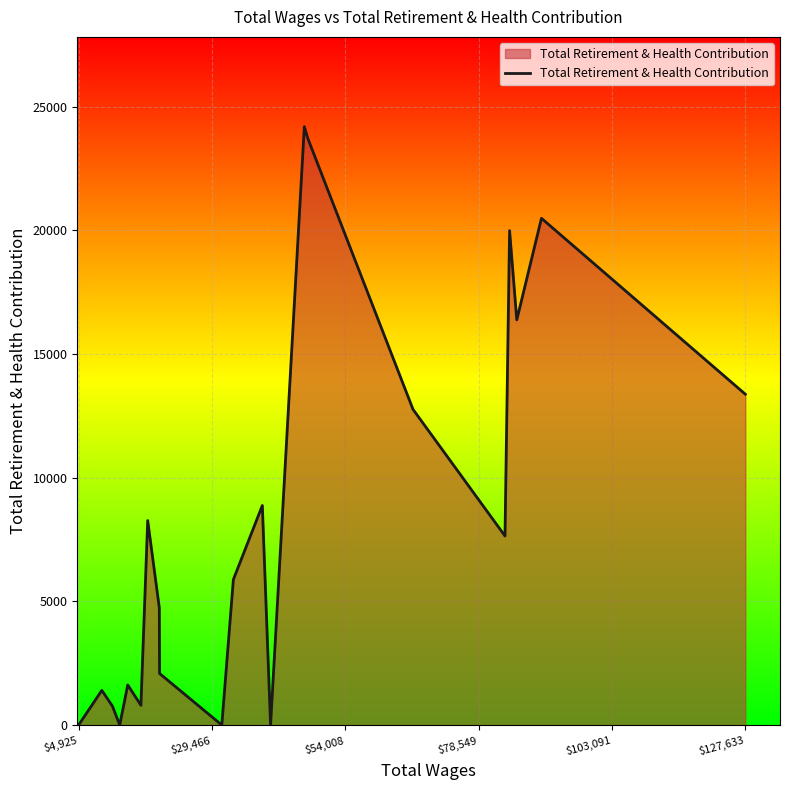

What is the greatest value displayed?

24195